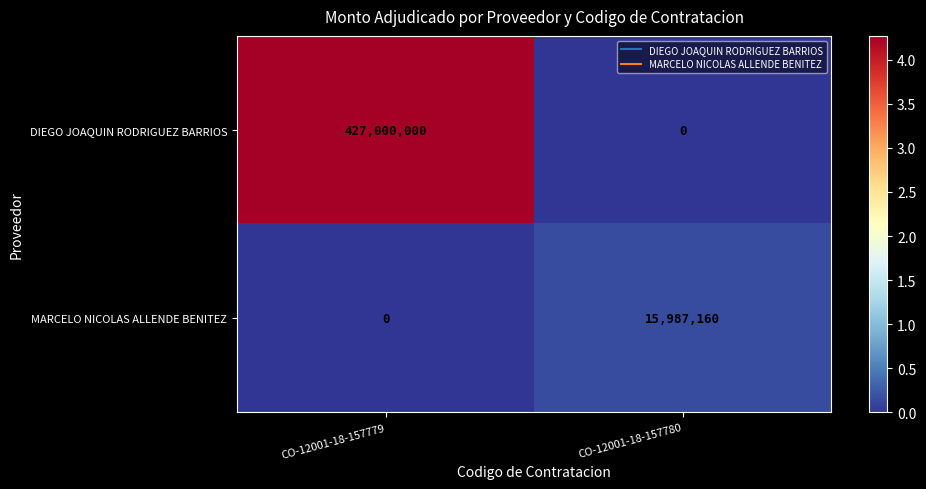

What is the sum of all DIEGO JOAQUIN RODRIGUEZ BARRIOS values?

427000000